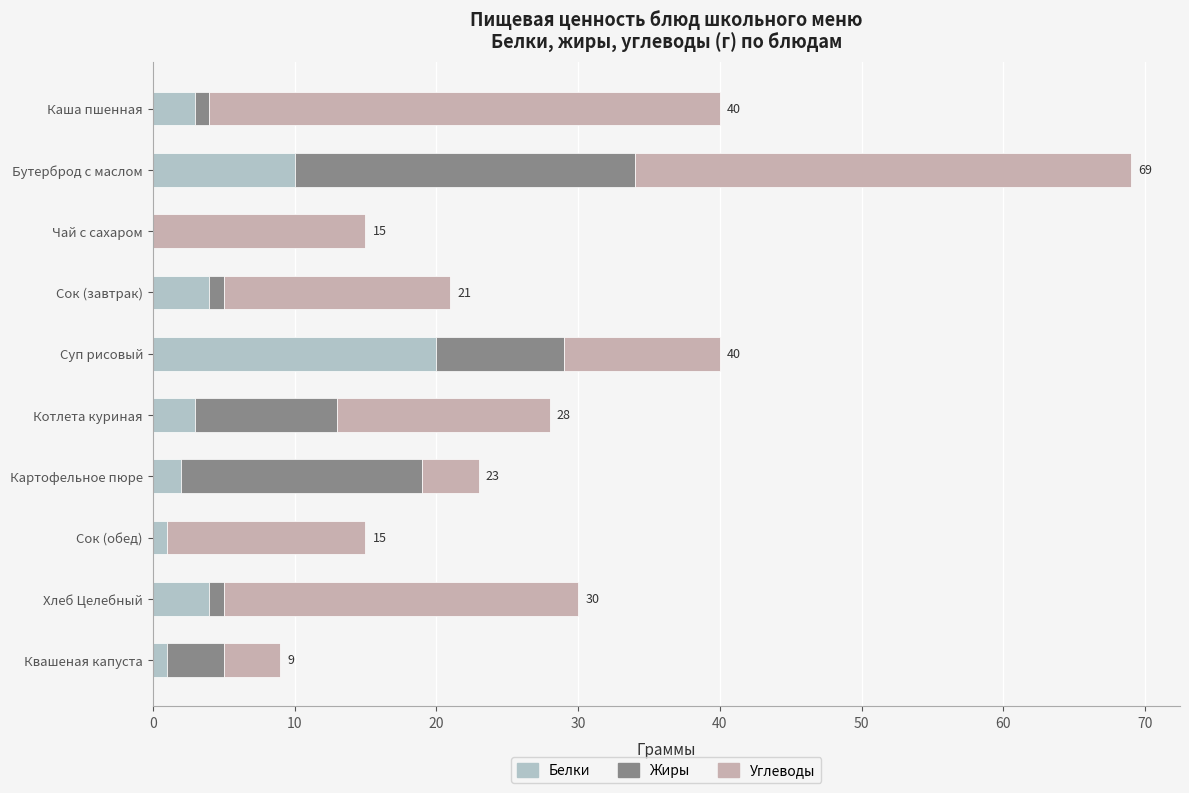

How many distinct data groups are displayed?

3